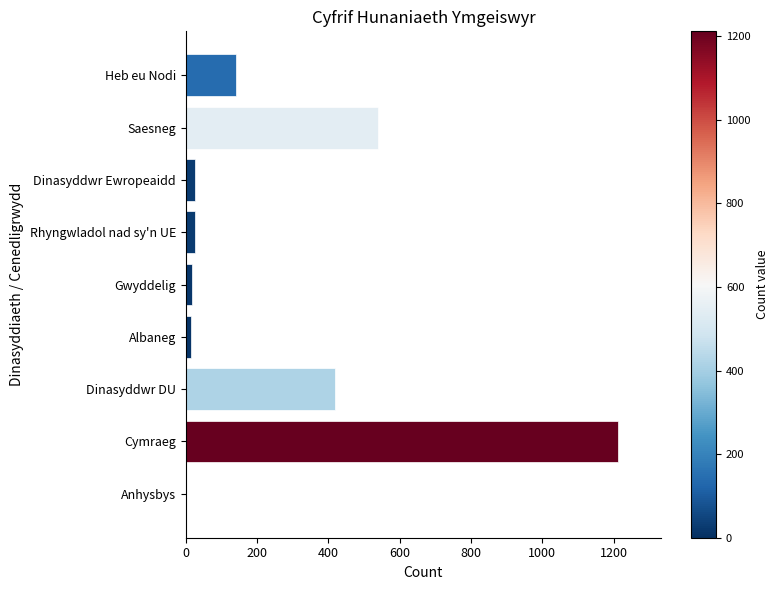

Between Heb eu Nodi and Anhysbys, which is larger?

Heb eu Nodi